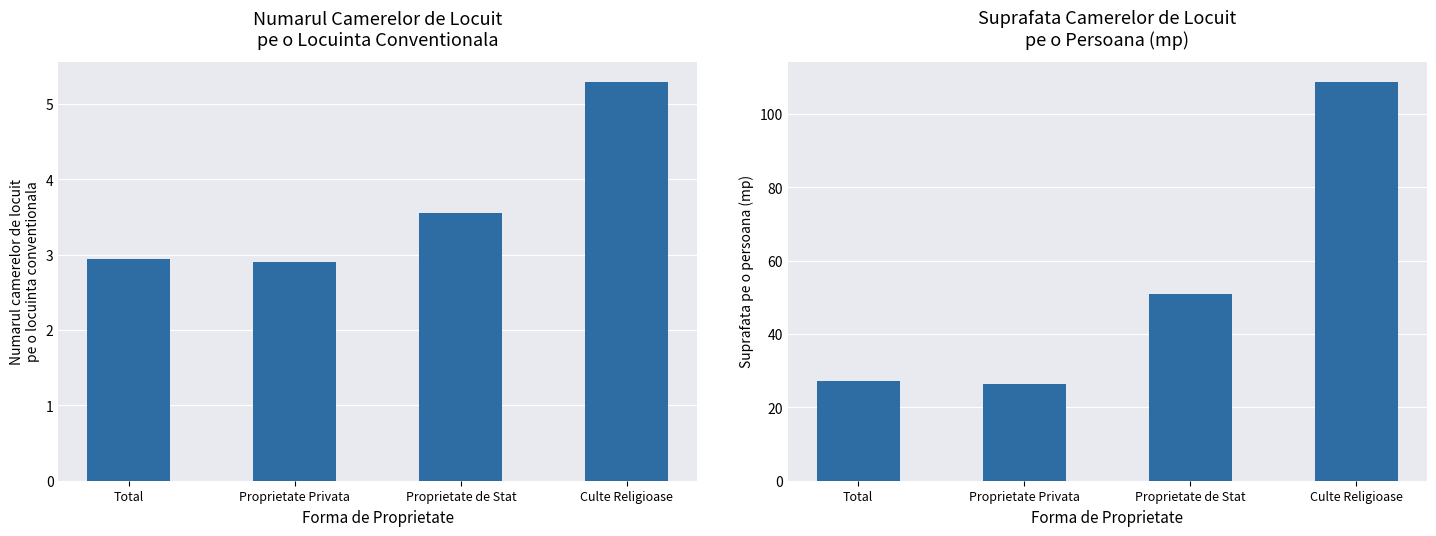

What is the label of the 3rd bar from the left?

Proprietate de Stat